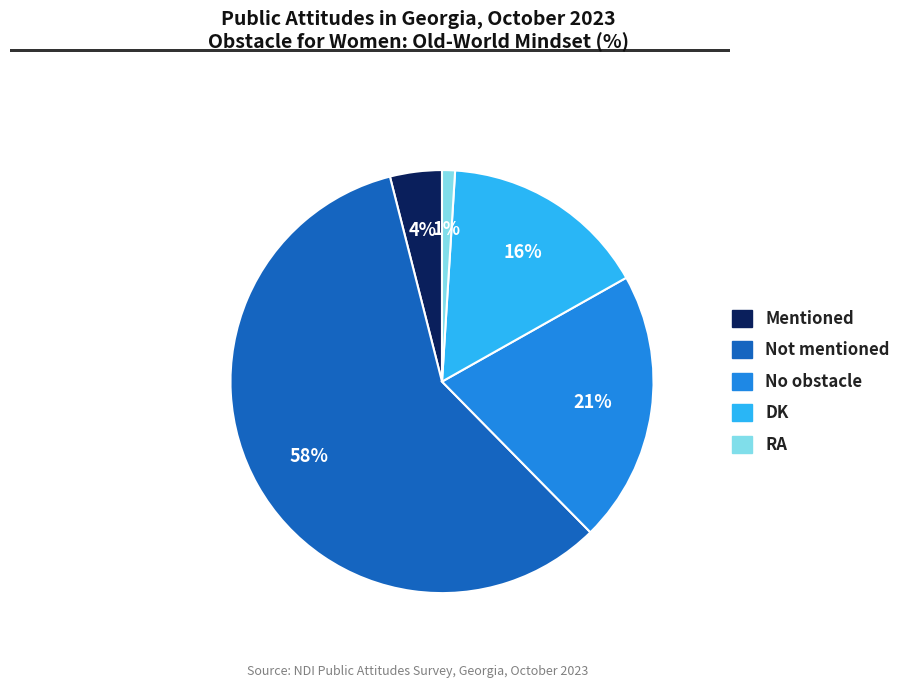

To the nearest percent, what portion does No obstacle represent?

21%